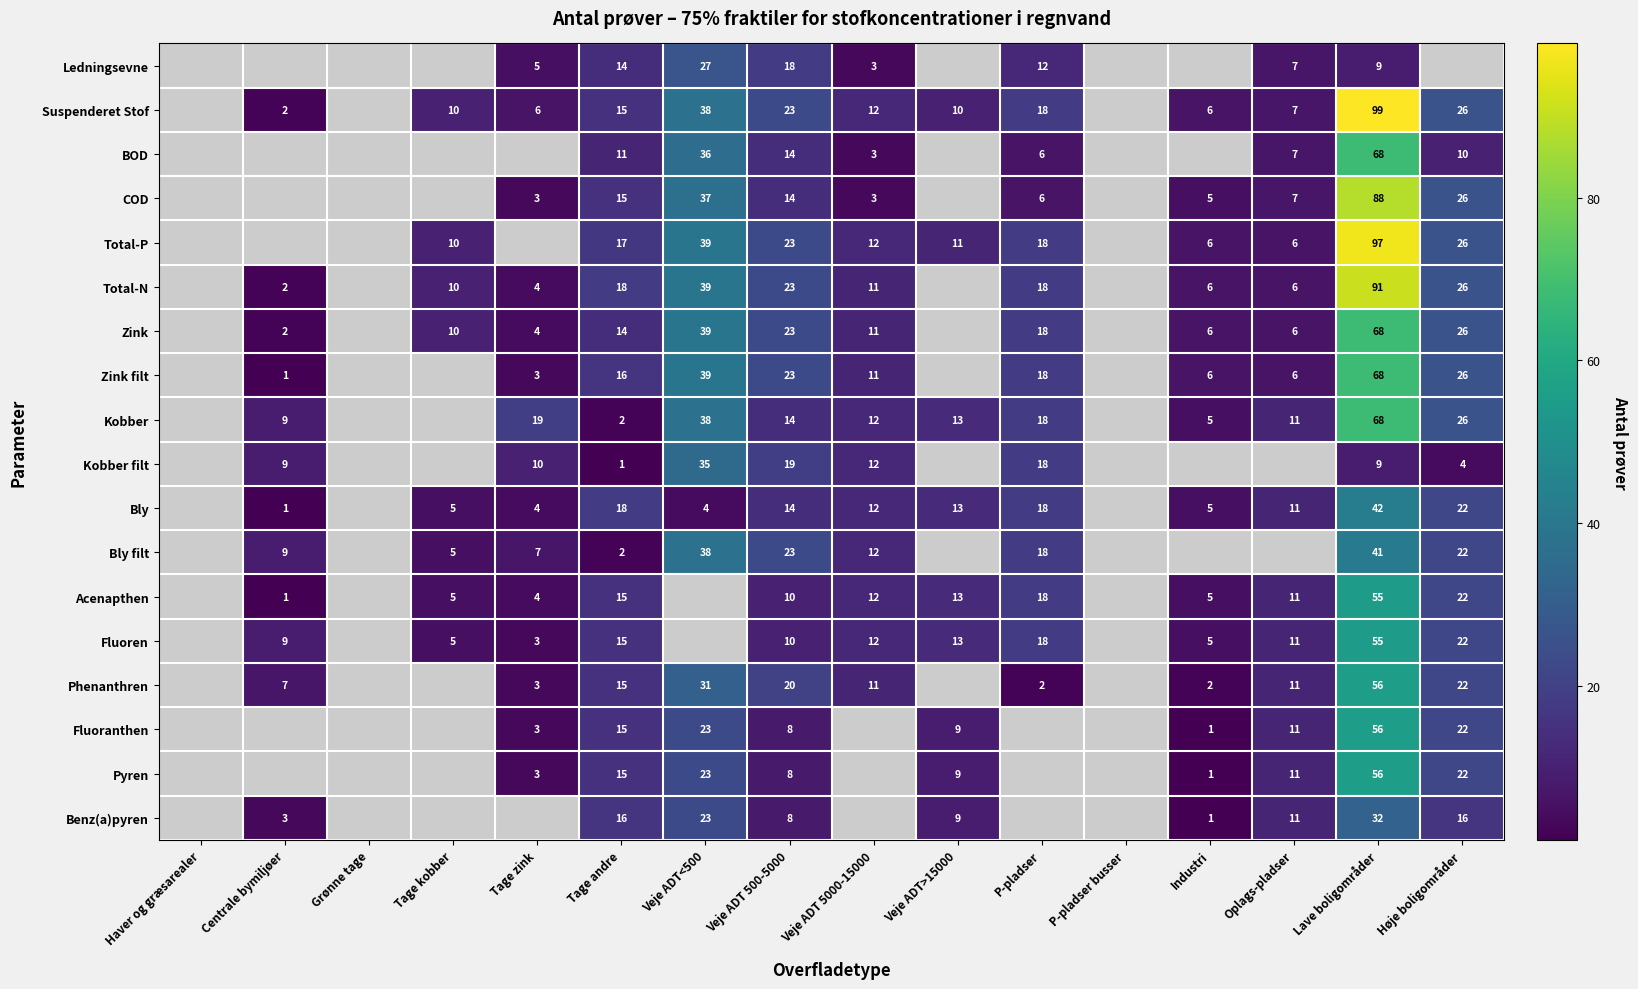

Which has a higher value, Haver og græsarealer or Centrale bymiljøer?

Haver og græsarealer